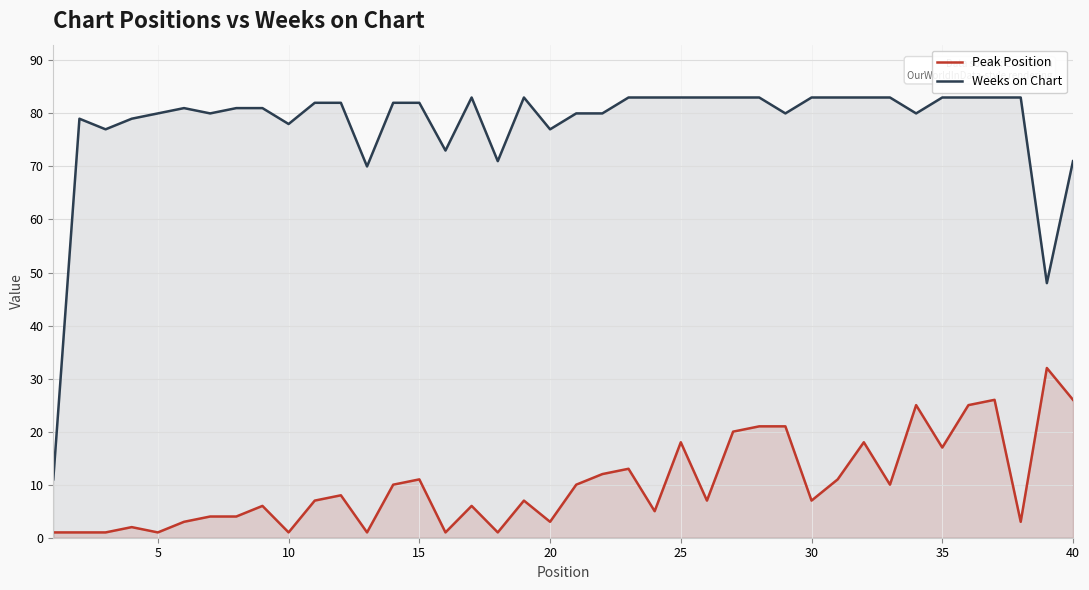

True or false: Weeks on Chart has more than 0 interior local peaks.

True